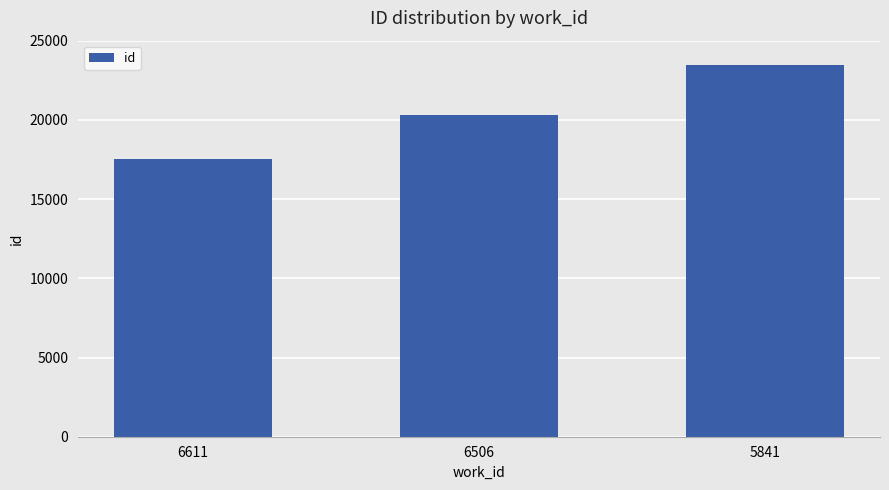

Rank the categories by value from lowest to highest.

6611, 6506, 5841